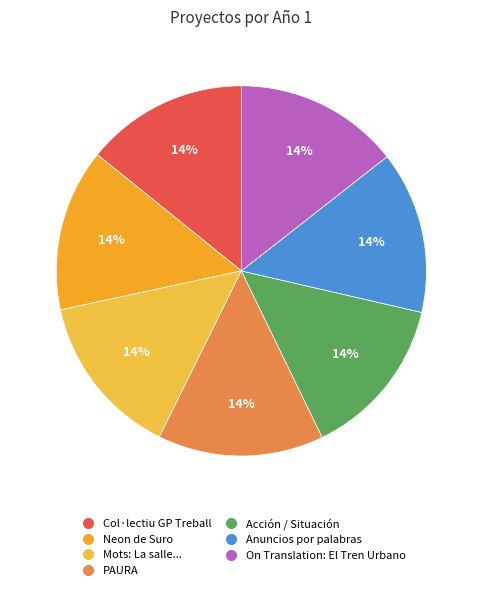

Count the number of slices in the pie.

7